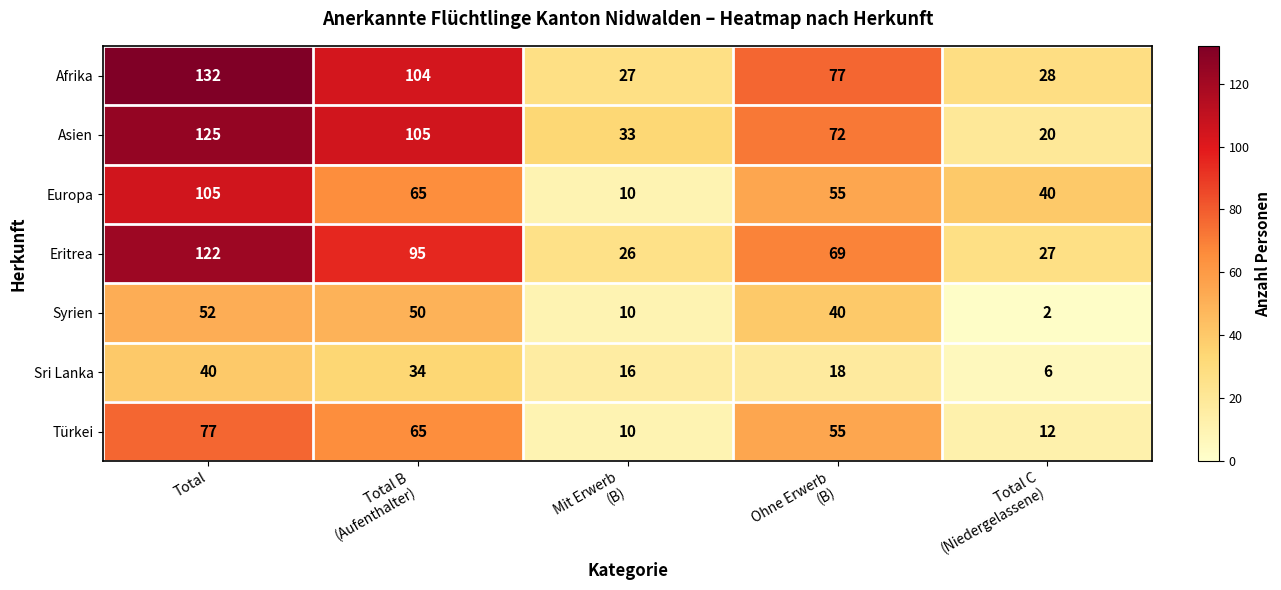

True or false: Europa has a value of 105 at Total.

True